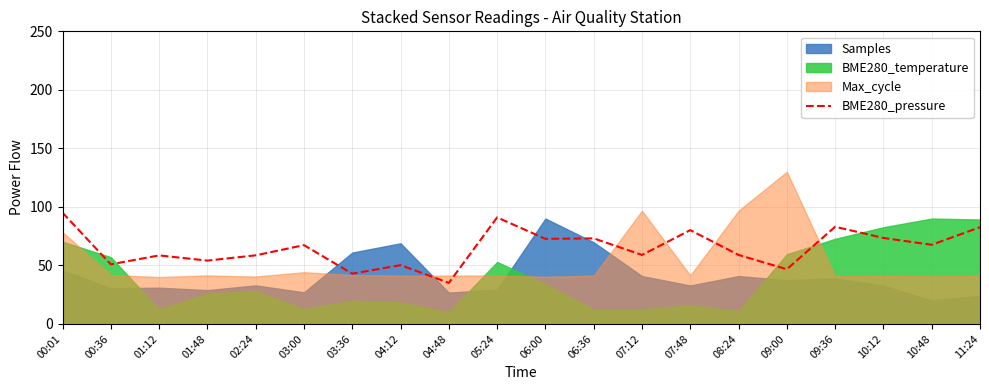

The BME280_pressure series shows 58.9 at 07:12. True or false?

True